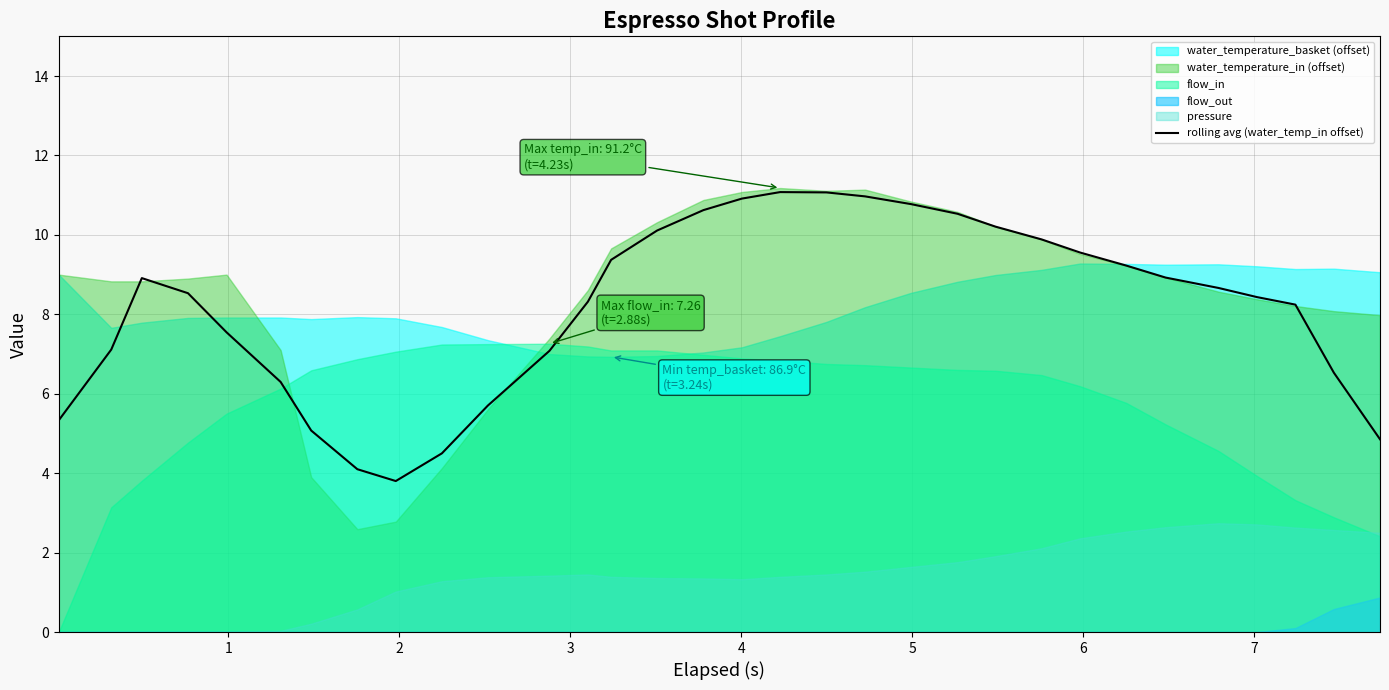

What is the highest value of the rolling avg (water_temp_in offset) series?

11.1